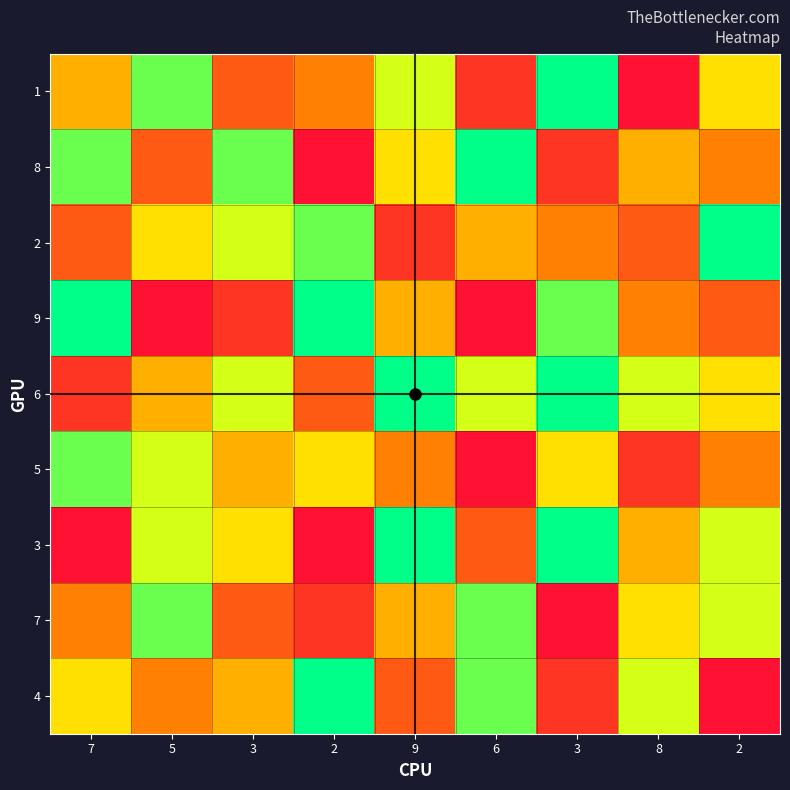

What is the spread (max minus min) of values at 9?

7